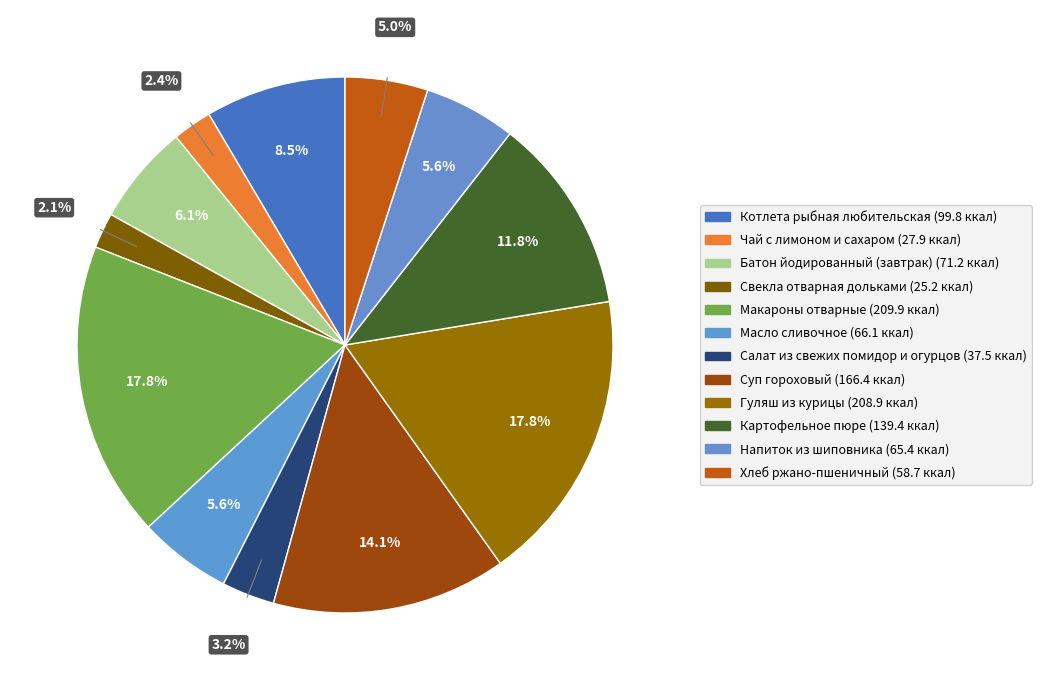

Which category has the smallest portion of the pie?

Свекла отварная дольками